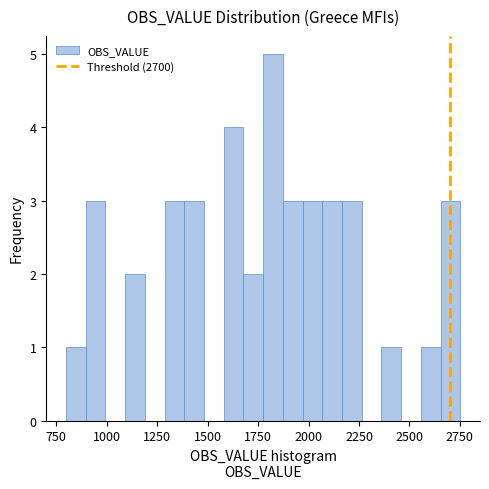

Read against the x-axis, roughly where is the centre of the tallest bar?

1800